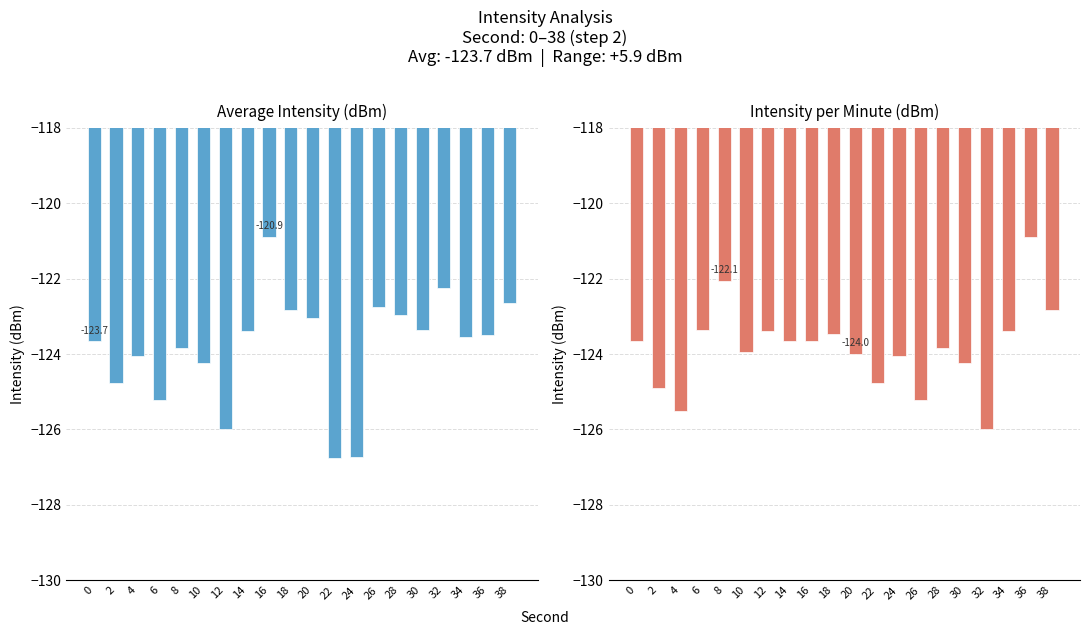

At which category does the chart reach its minimum across all series?

22